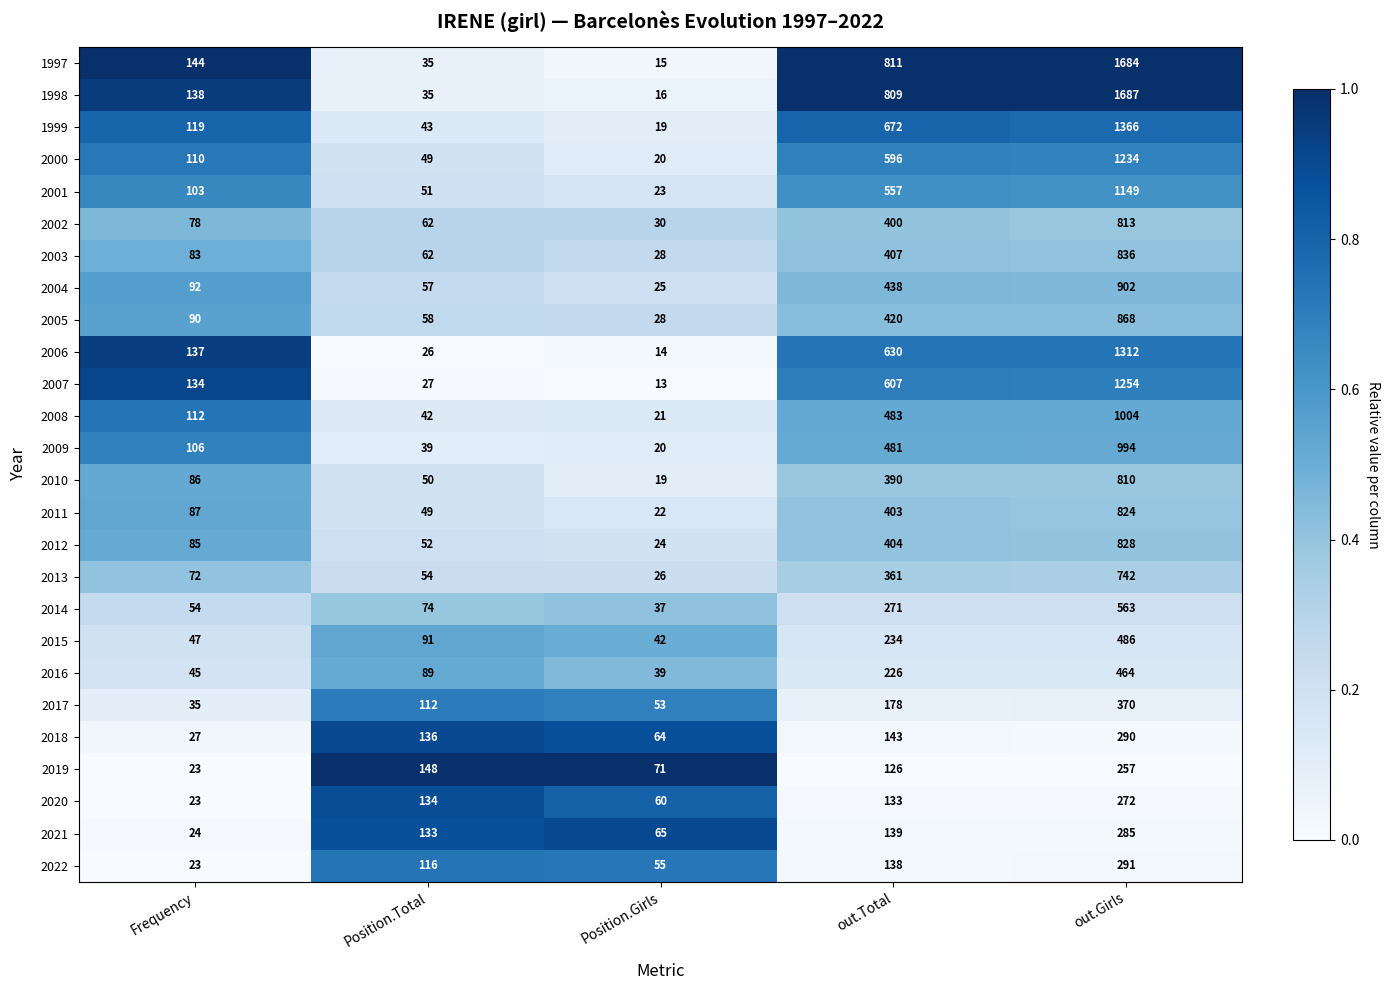

True or false: 2009 has a value of 106 at Frequency.

True